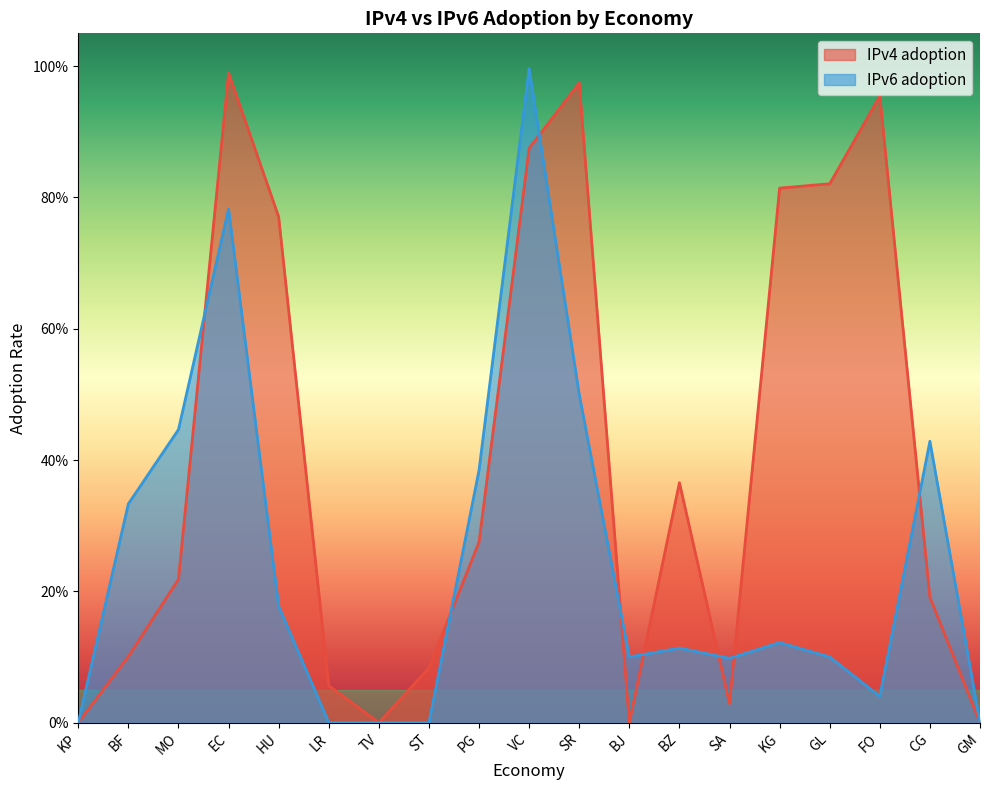

Between GL and GM, which series saw the biggest shift?

IPv4 adoption